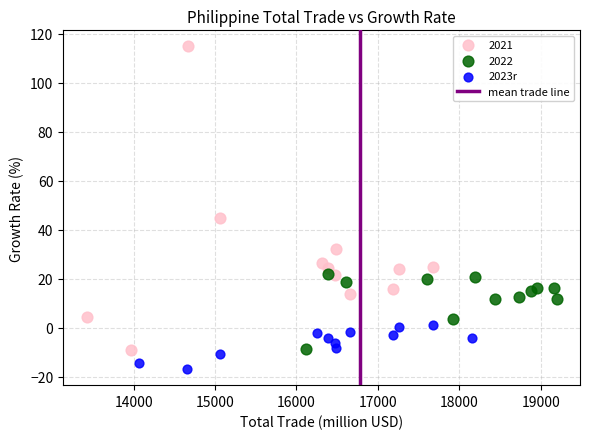

Which series has the largest Y range (max minus min)?

2021